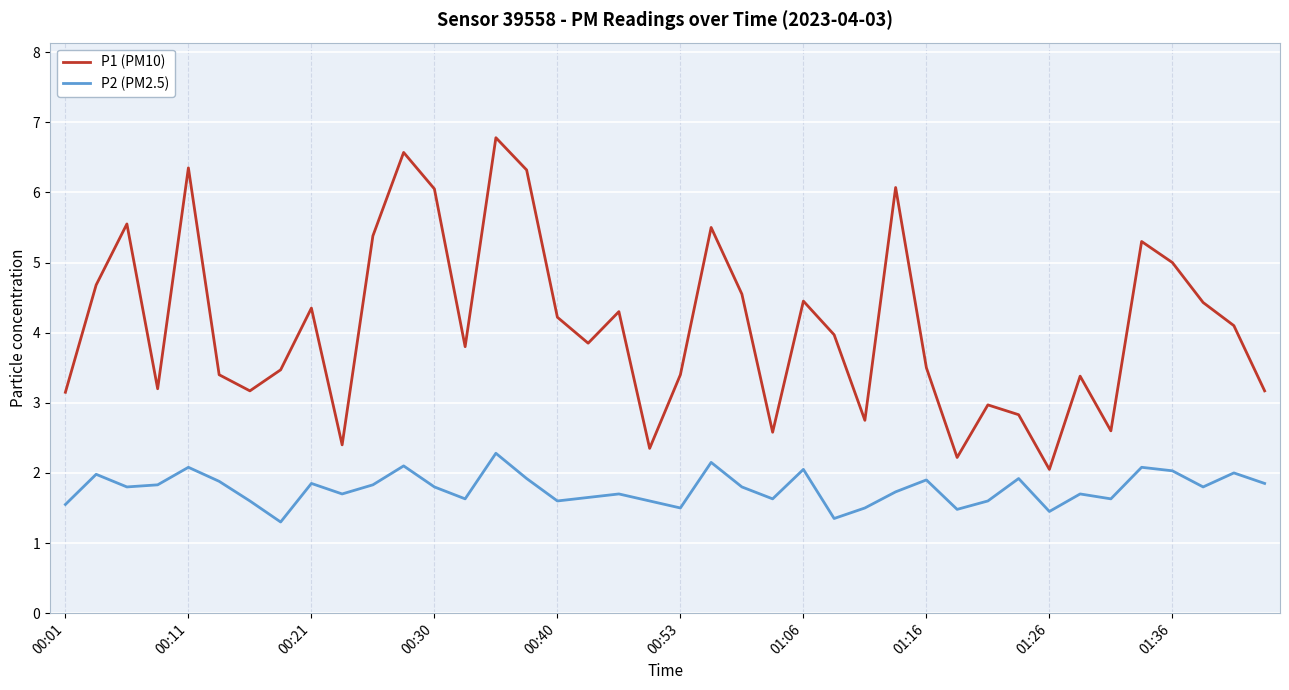

How many lines are shown in the chart?

2